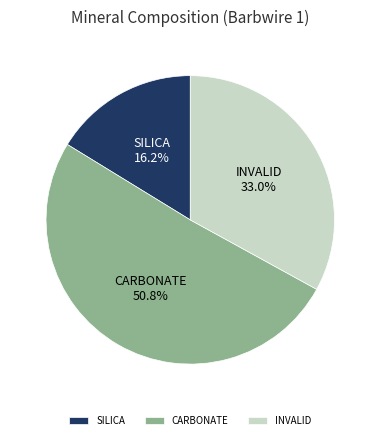

Approximately how many times larger is the value at CARBONATE compared to INVALID?

1.5